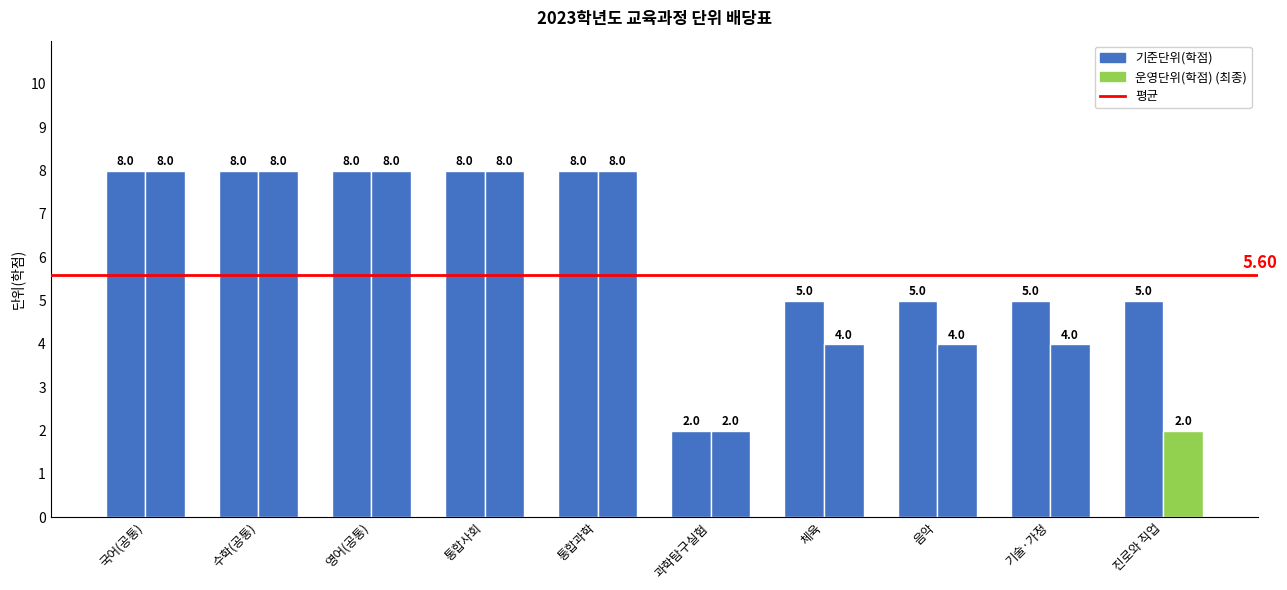

How many bars are there in each group?

2